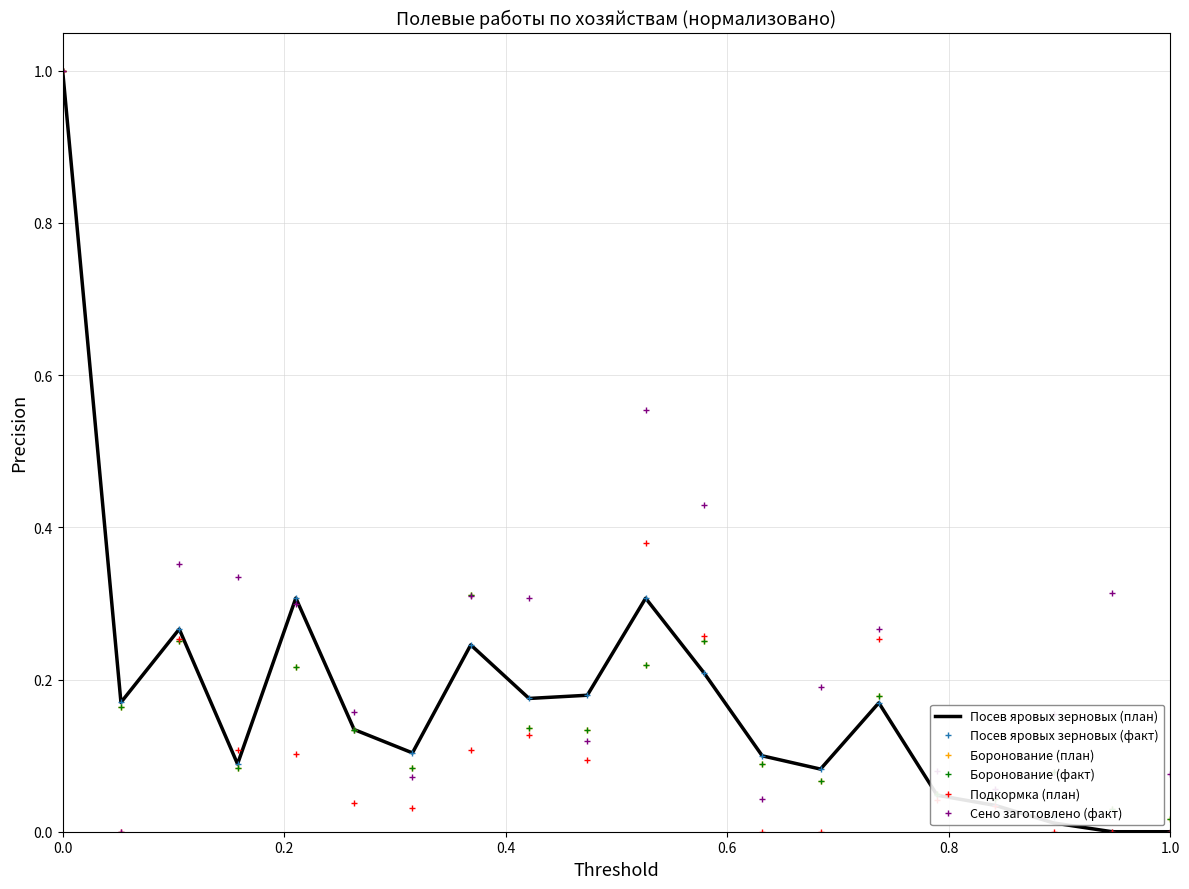

How many interior local valleys does the Посев яровых зерновых (план) series have?

5